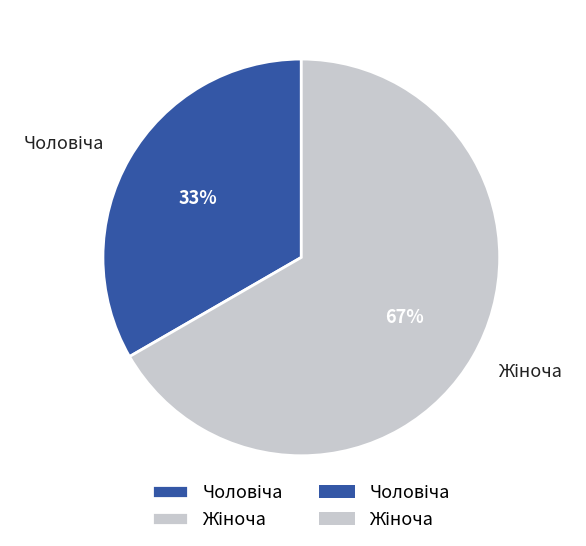

Does any single category account for the majority?

Yes